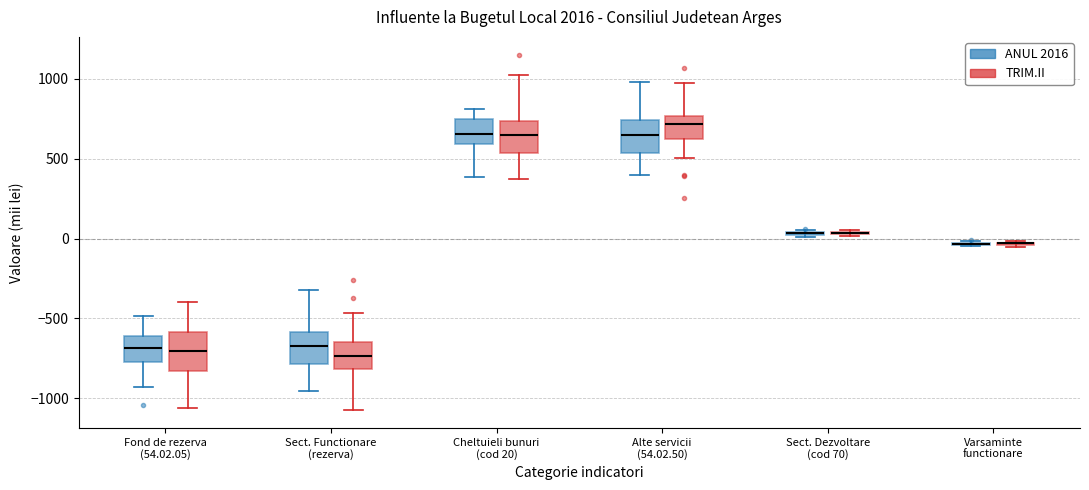

Where does the median line of the box for Alte servicii (54.02.50) (ANUL 2016) sit on the y-axis? The values are not printed on the chart, so give them approximately, as read against the axis.

650